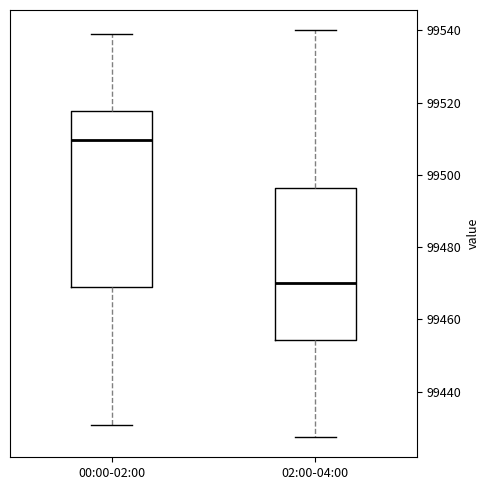

Comparing the boxes themselves (not the whiskers), which one is the tallest?

00:00-02:00